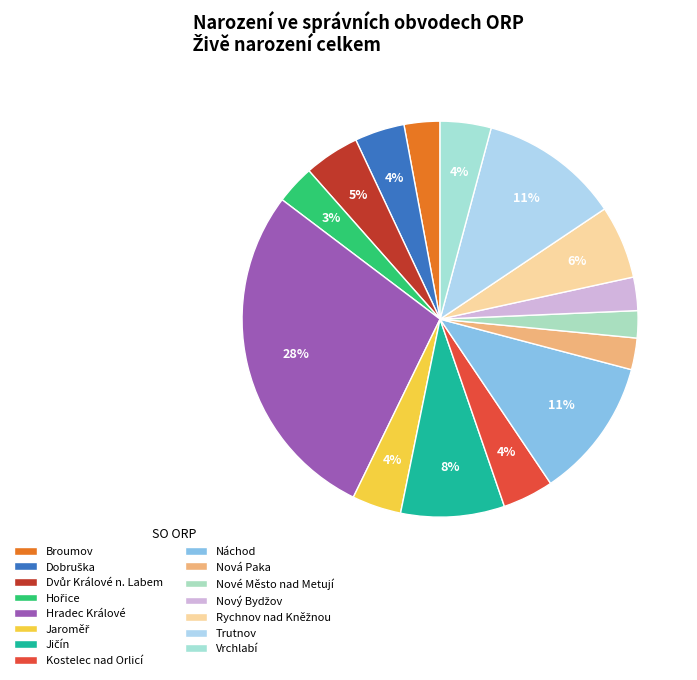

What is the total percentage of Hořice and Nová Paka?

5.8%